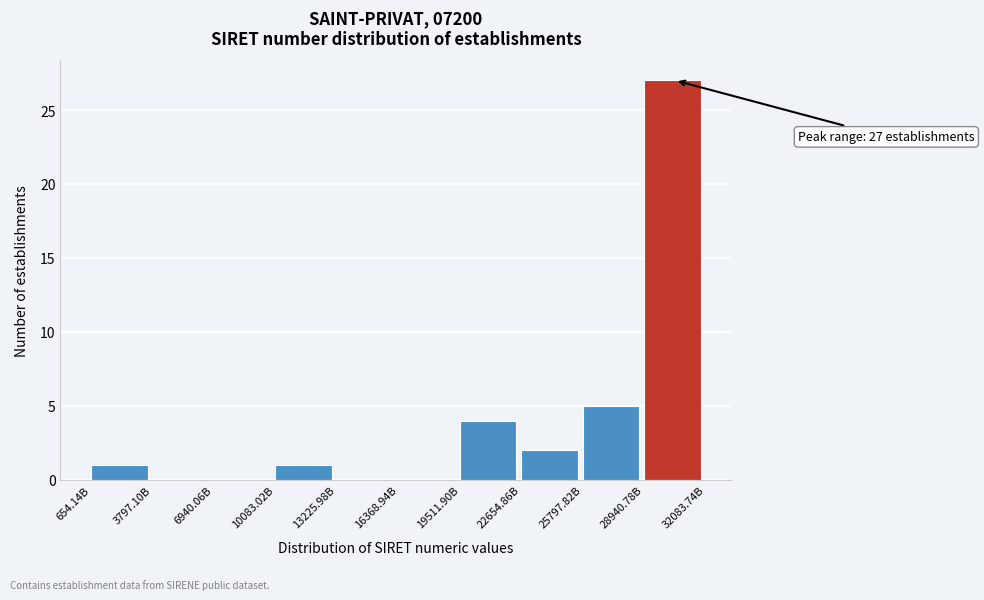

Reading left to right, transcribe all the data shown in this chart.

654.14B=1	3797.10B=0	6940.06B=0	10083.02B=1	13225.98B=0	16368.94B=0	19511.90B=4	22654.86B=2	25797.82B=5	28940.78B=27